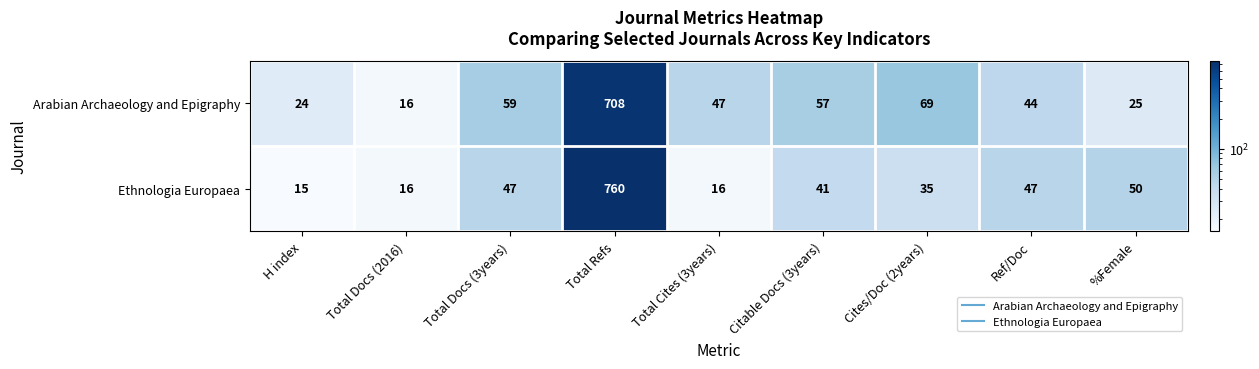

The Arabian Archaeology and Epigraphy series shows 57 at Citable Docs (3years). True or false?

True